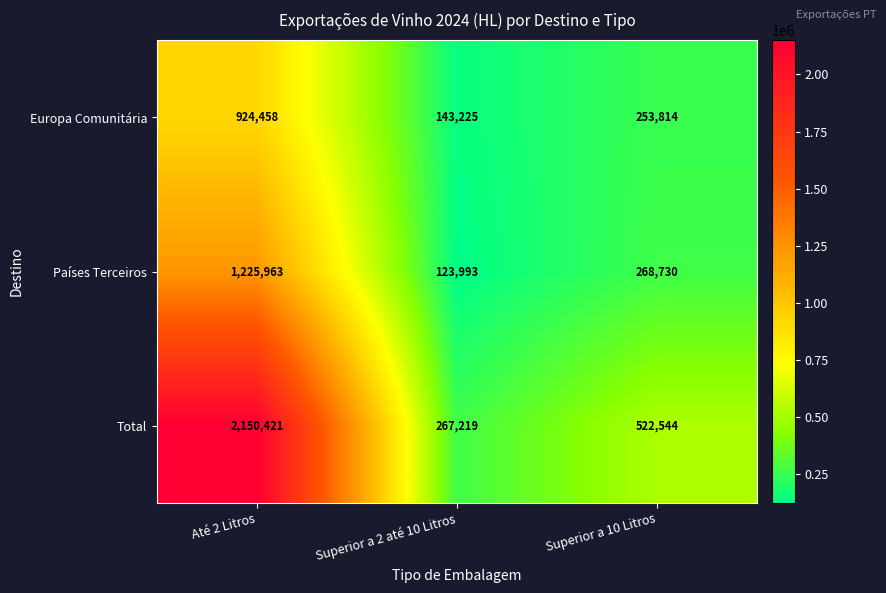

Reading left to right, transcribe all the data shown in this chart.

Europa Comunitária: 924458	143225	253814
Países Terceiros: 1225963	123993	268730
Total: 2150421	267219	522544